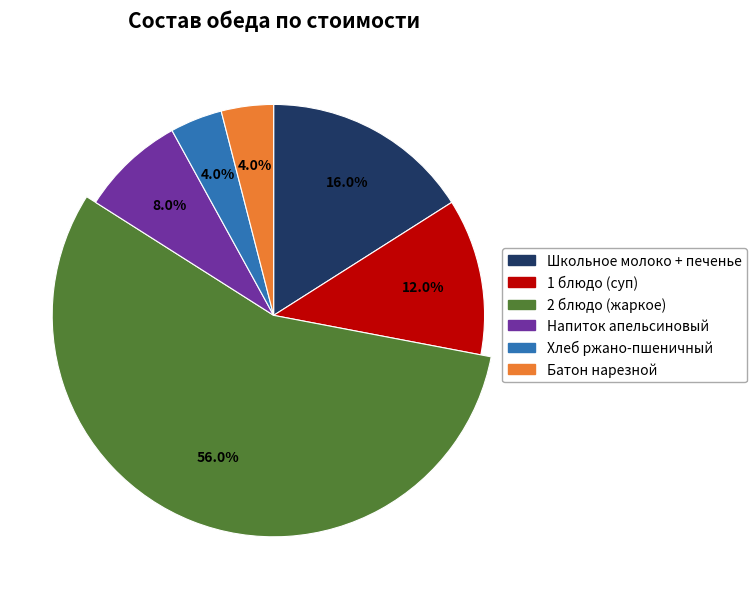

To the nearest percent, what is the average slice percentage?

17%